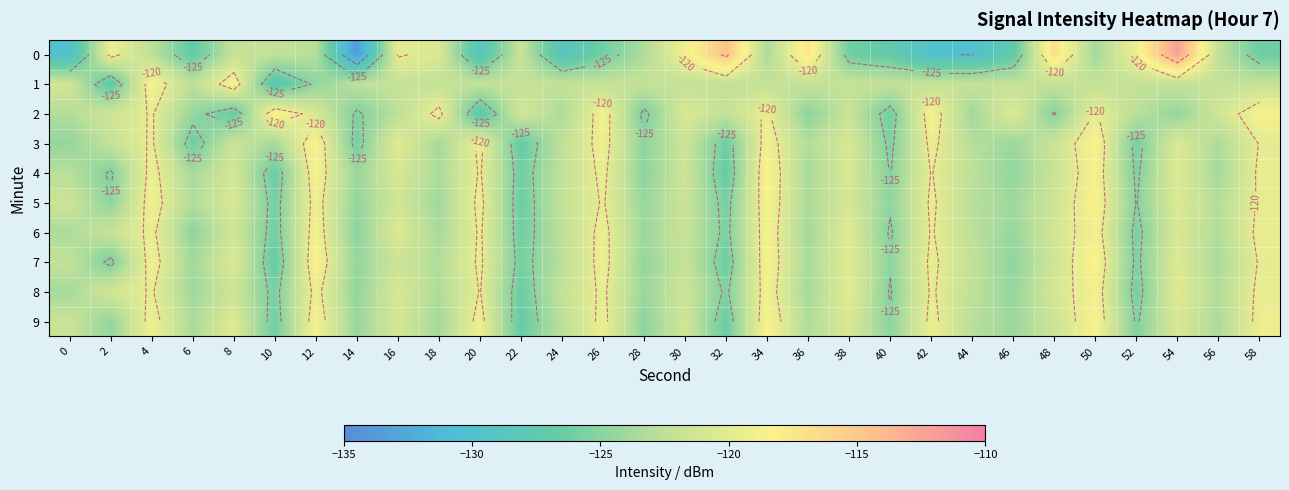

What is the total value across all series at 12?

-1199.5